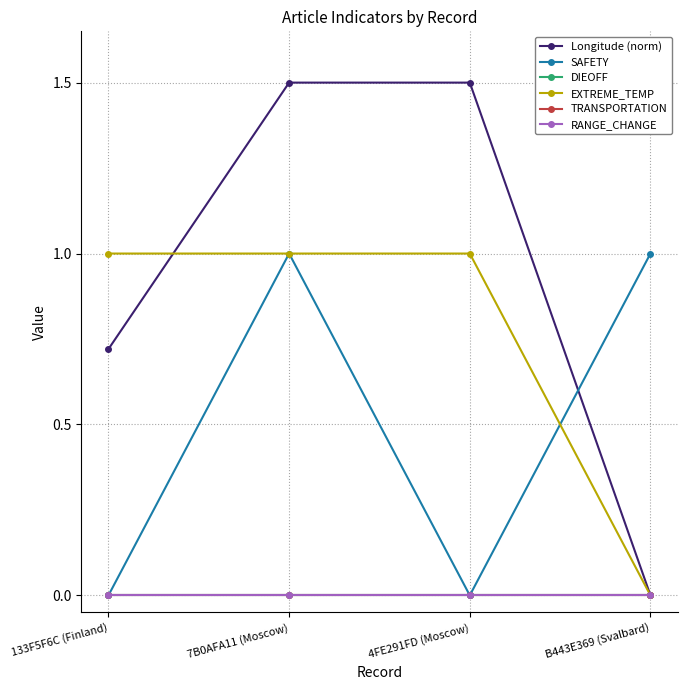

At which category does SAFETY reach its first local peak?

7B0AFA11 (Moscow)